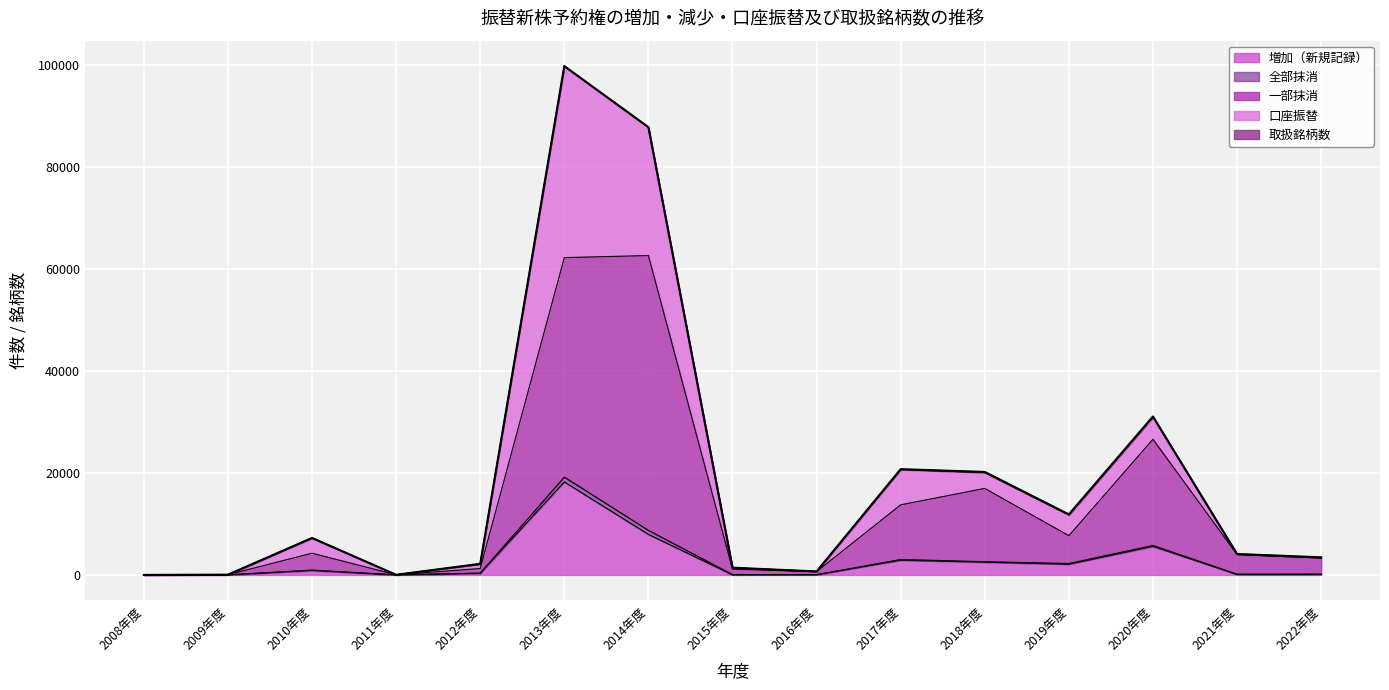

What is the difference between the 一部抹消 values at 2020年度 and 2013年度?

35602